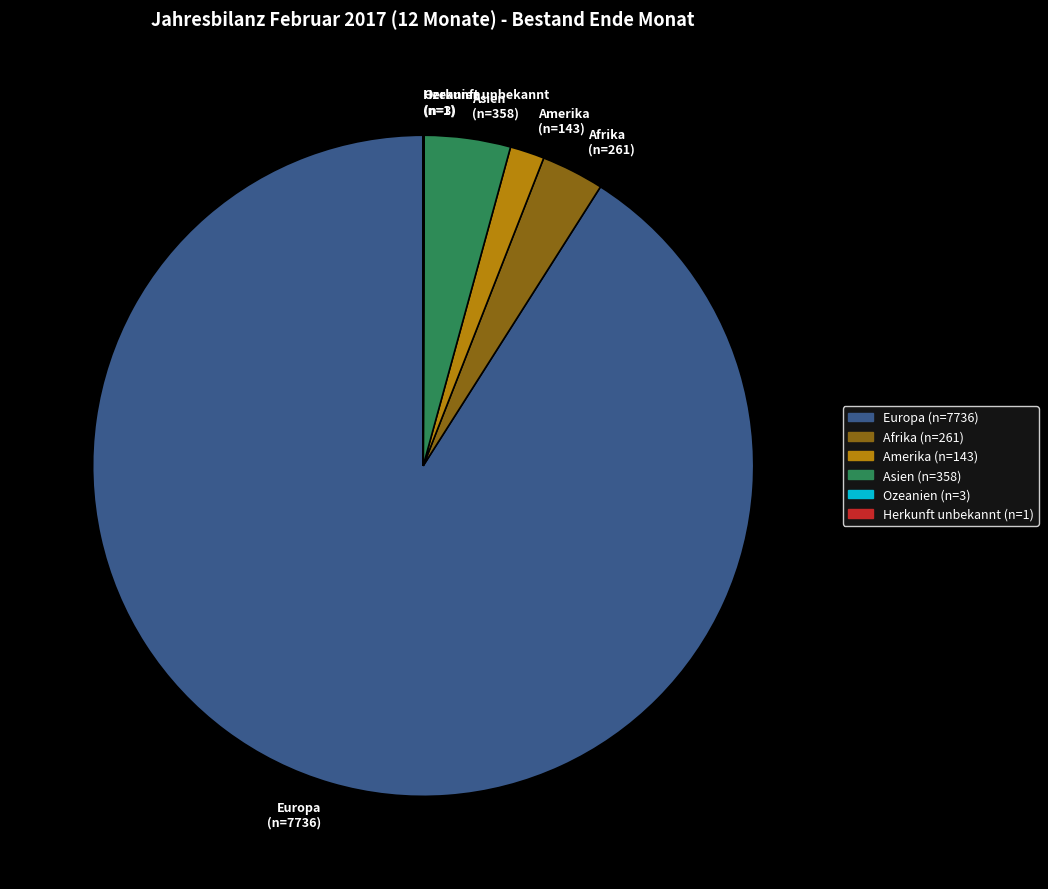

What is the ratio of the value at Afrika to the value at Amerika?

1.8